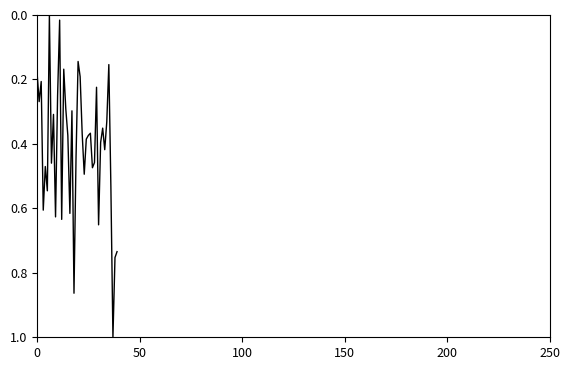

Count the number of values greater than 0.

39